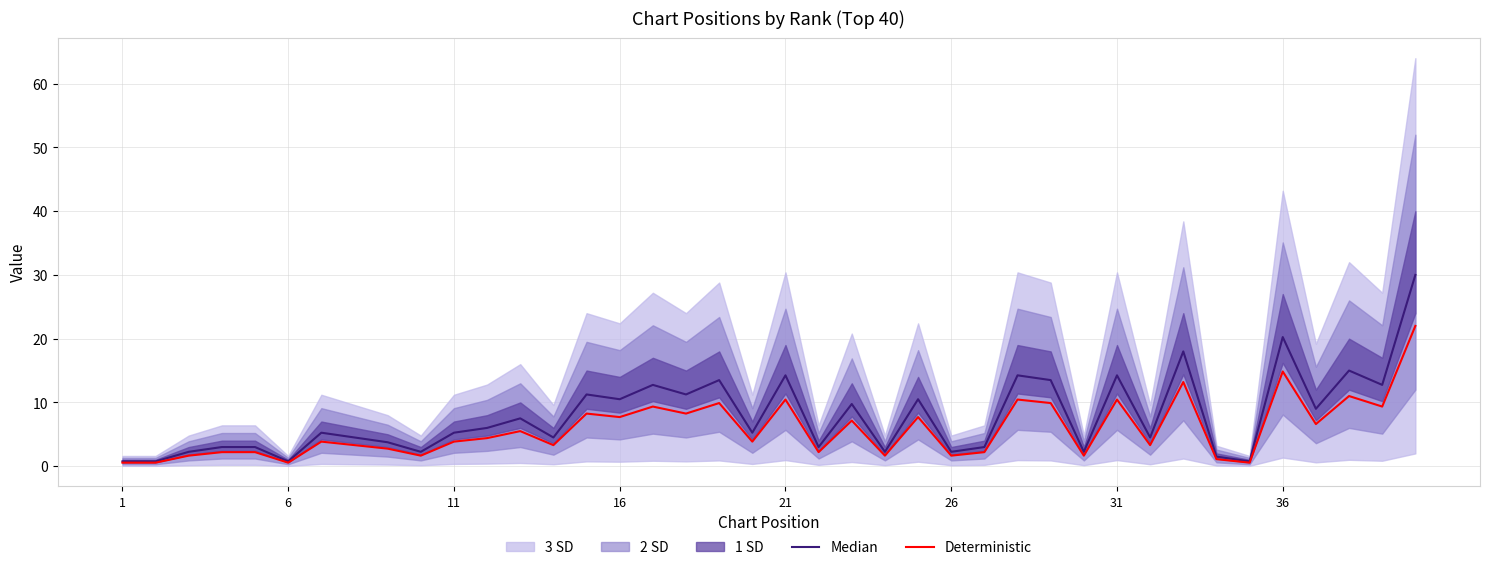

What is the difference between the maximum and second lowest values in the Median series?

29.2